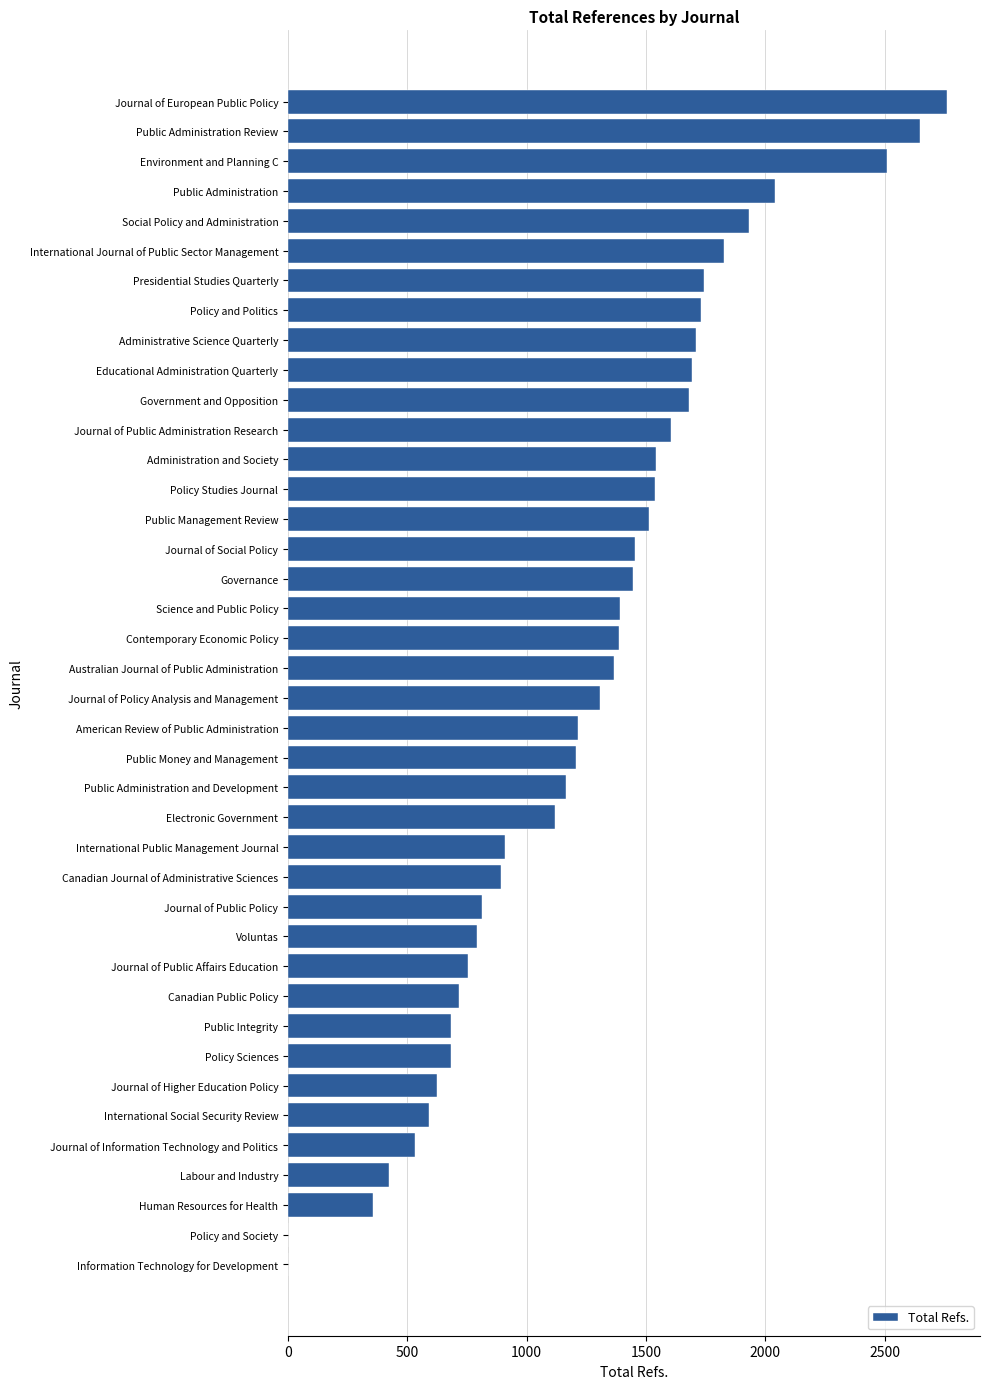

Approximately how many times larger is the value at International Journal of Public Sector Management compared to Policy and Politics?

1.1